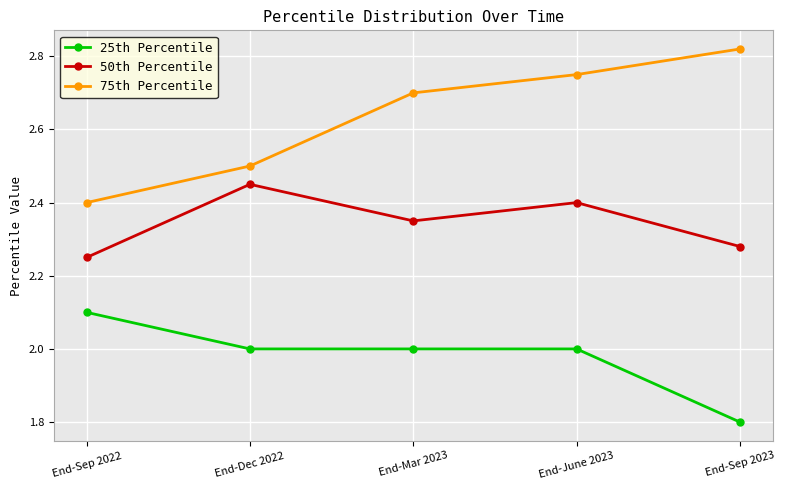

What is the sum of the 25th Percentile values at End-Sep 2023 and End-Dec 2022?

3.8